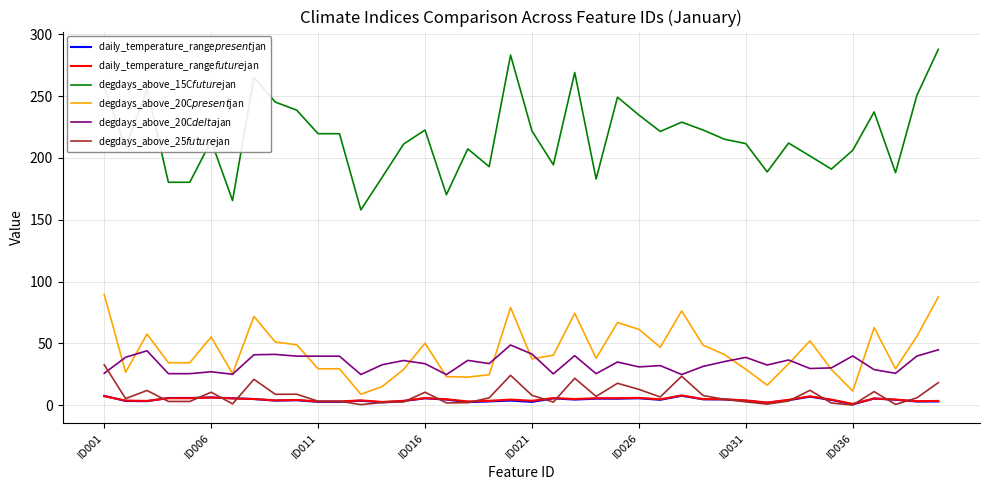

How many interior local peaks does the daily_temperature_range$present$jan series have?

11